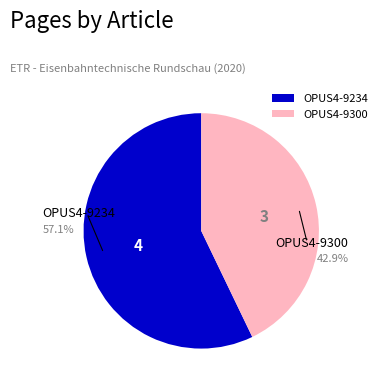

True or false: OPUS4-9234 accounts for 44% of the total.

False